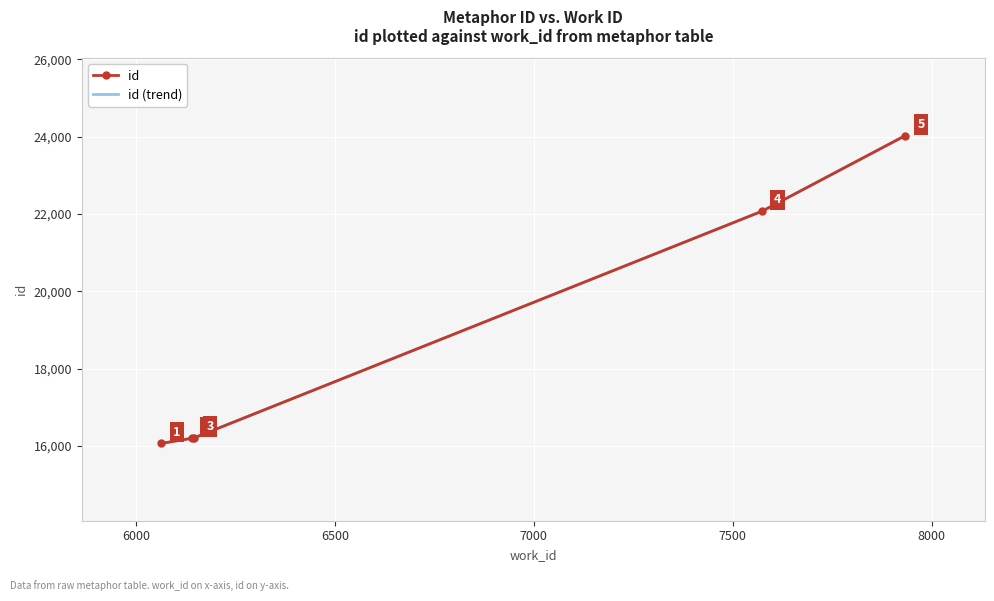

What is the difference between the maximum and second lowest values?

7834